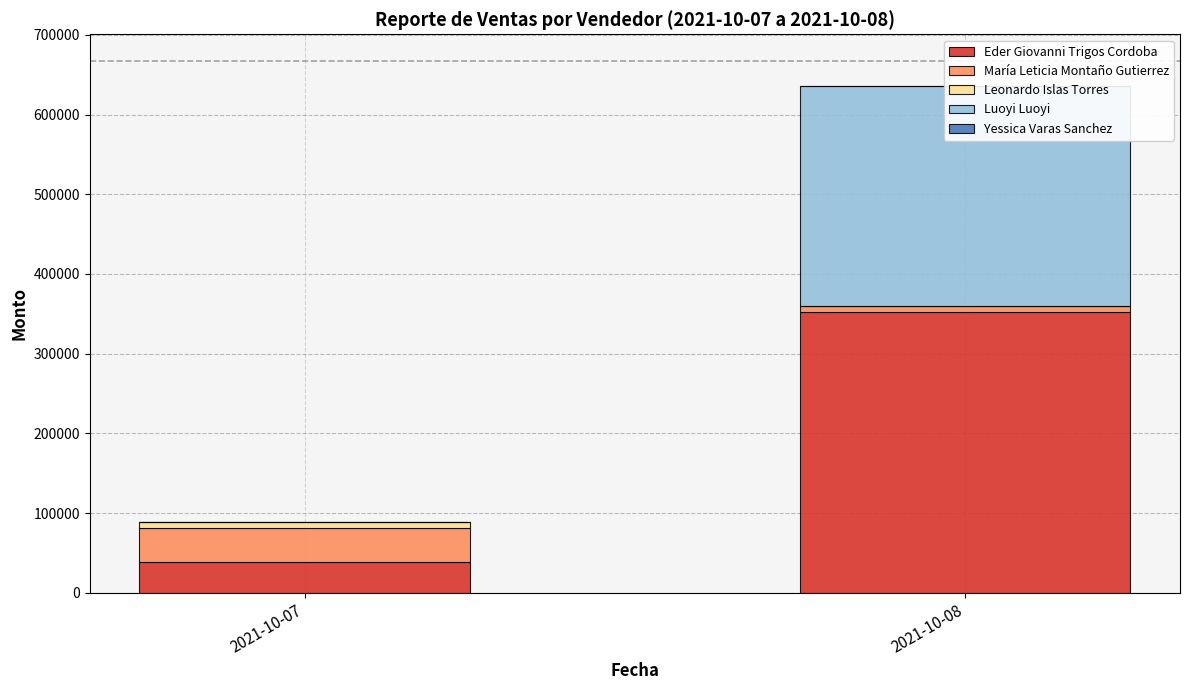

How many series are shown in this chart?

5